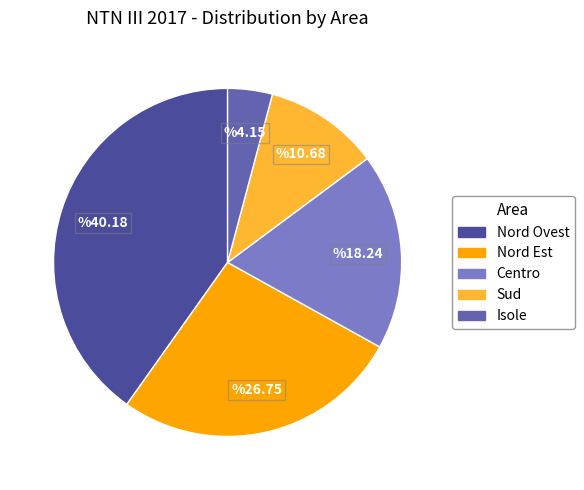

Which slice is the smallest?

Isole